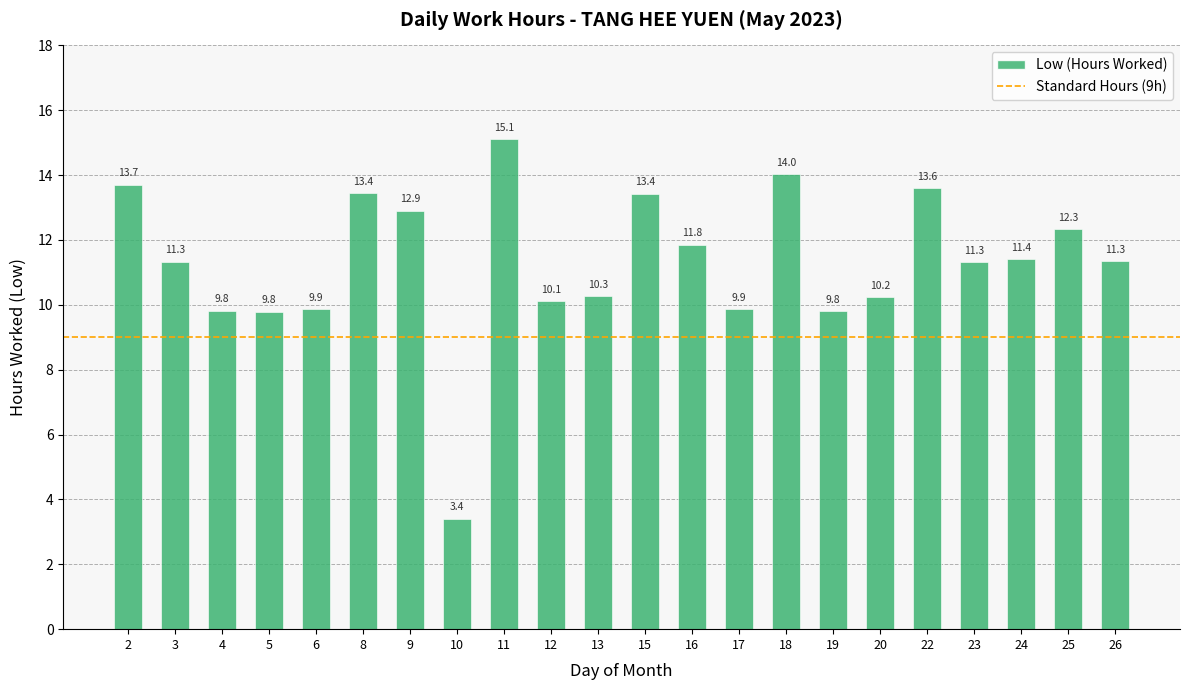

Count the number of values greater than 11.

13